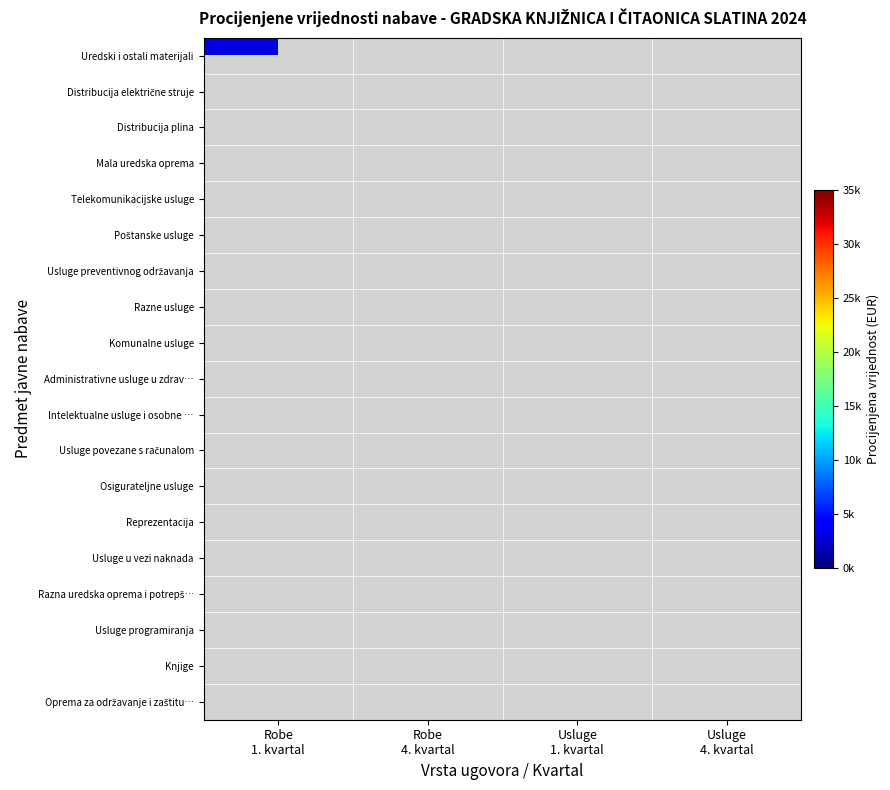

True or false: Razna uredska oprema i potrepš… has a value of 9247.2 at Robe 1. kvartal.

True